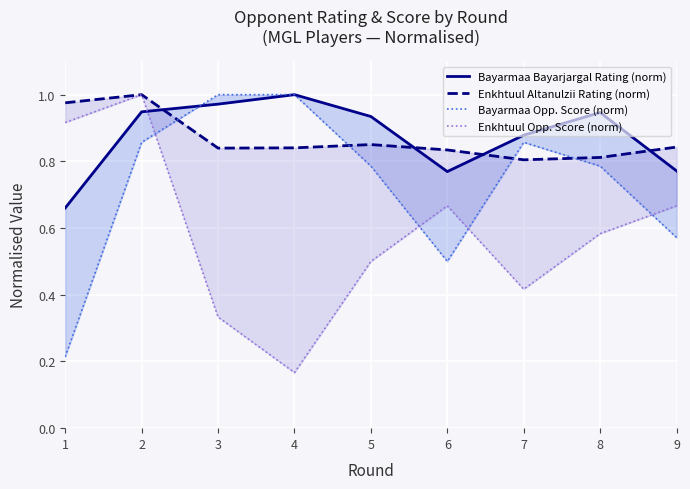

Between 2 and 5, which series saw the biggest shift?

Enkhtuul Opp. Score (norm)